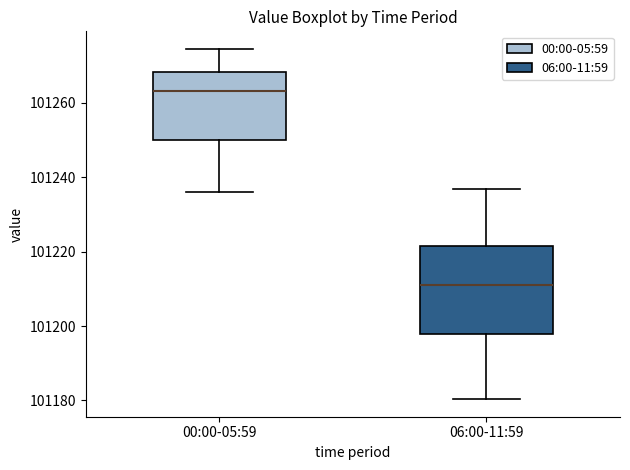

Which box's median line is the lowest?

06:00-11:59